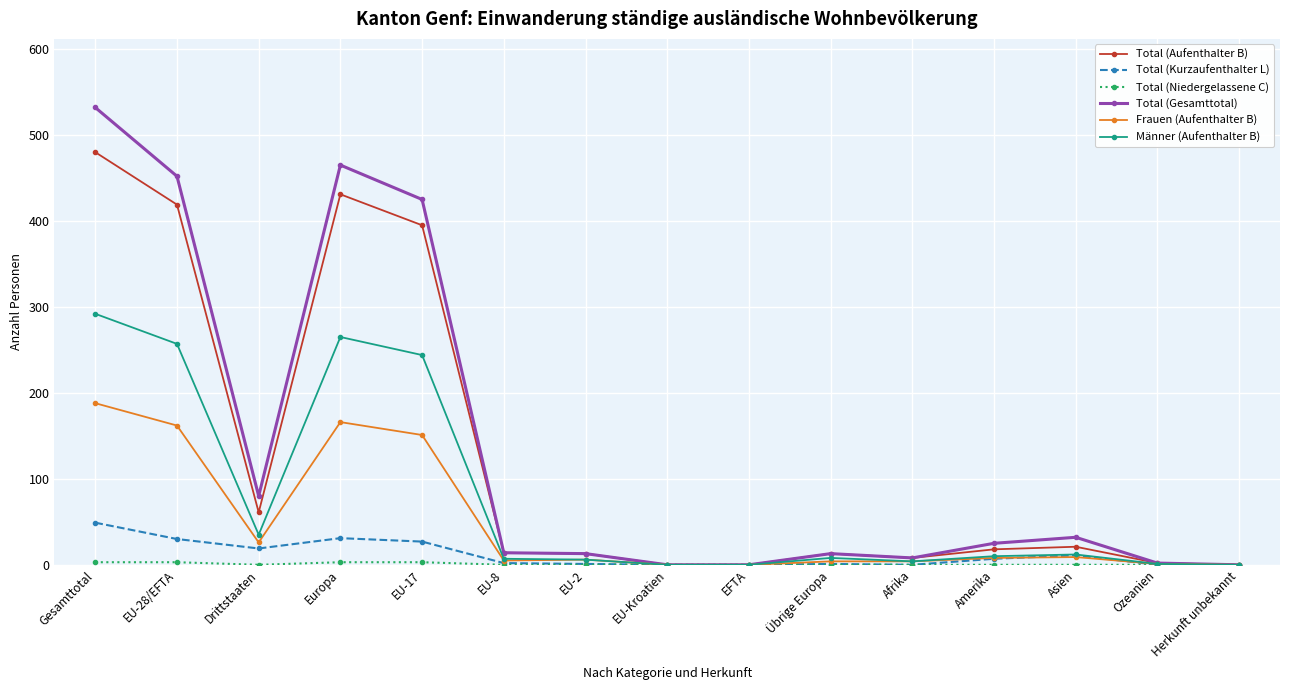

Which series changed the most between EU-17 and Herkunft unbekannt?

Total (Gesamttotal)